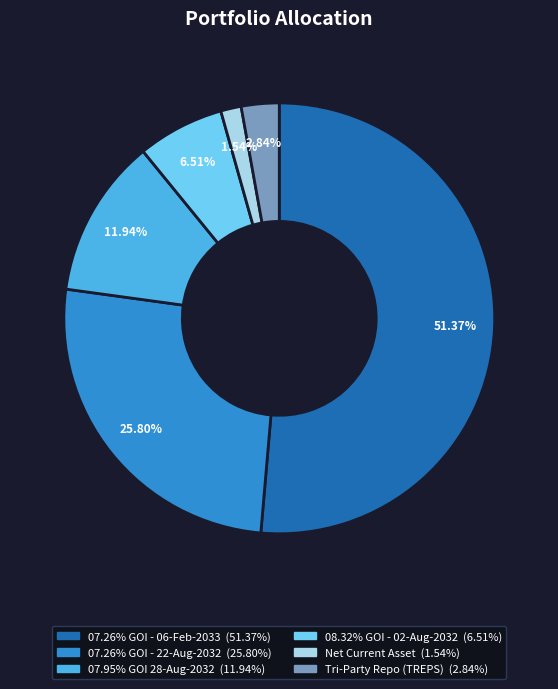

How much of the chart is everything except 08.32% GOI - 02-Aug-2032?

93.5%